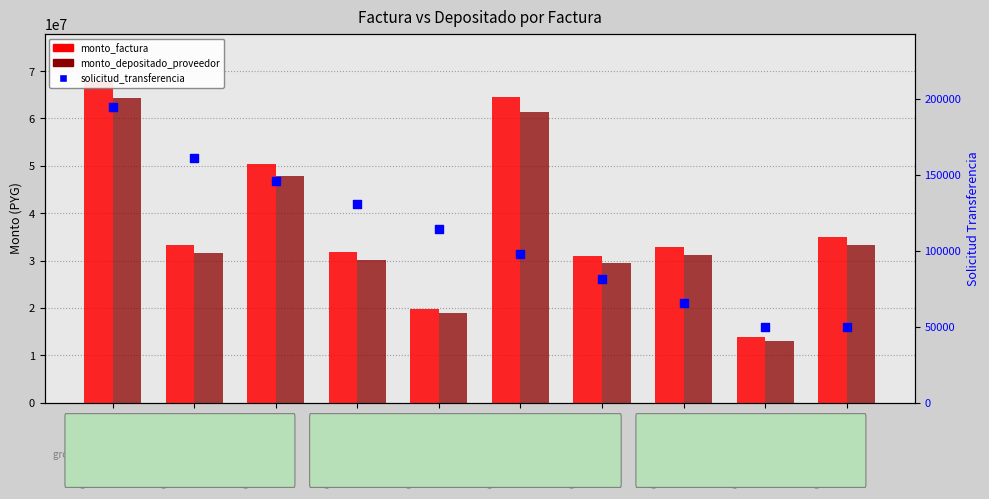

At which category is the sum across all series the highest?

001-001-0058009